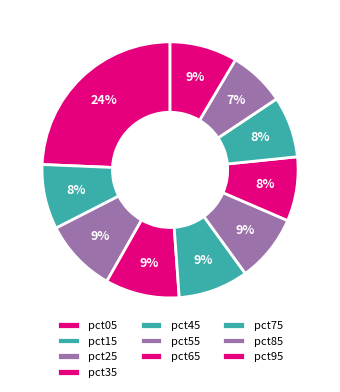

Is there any slice that represents more than half of the pie?

No